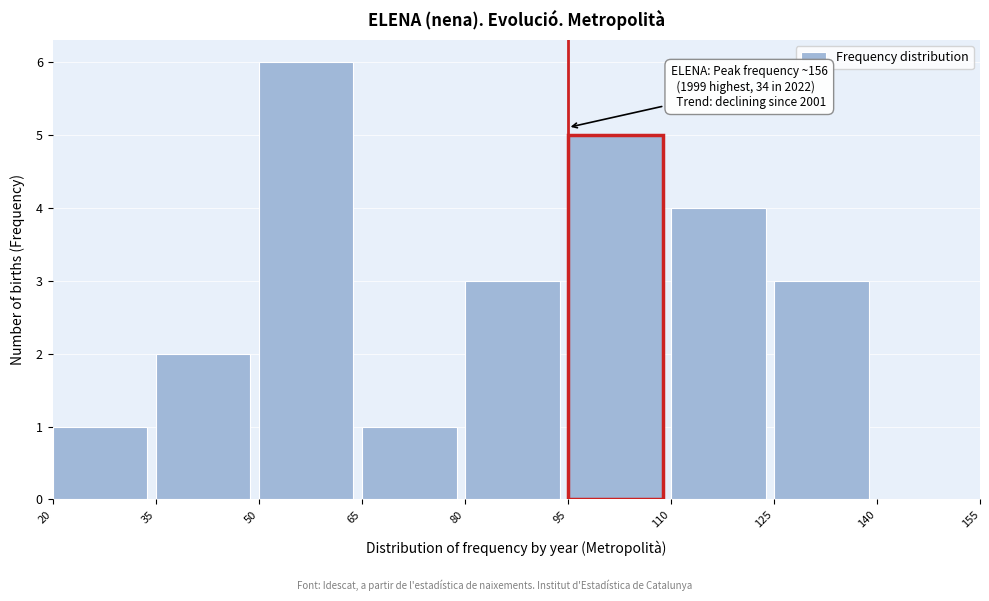

Over which range of the x-axis is the bar tallest?

50 to 65